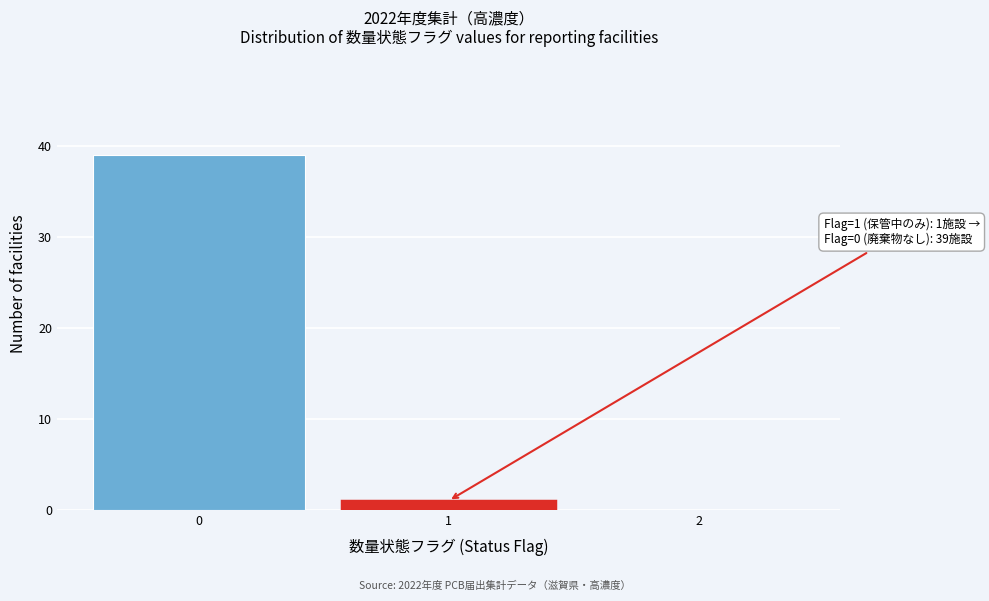

Reading left to right, what are all the values shown in this chart?

0=39	1=1	2=0